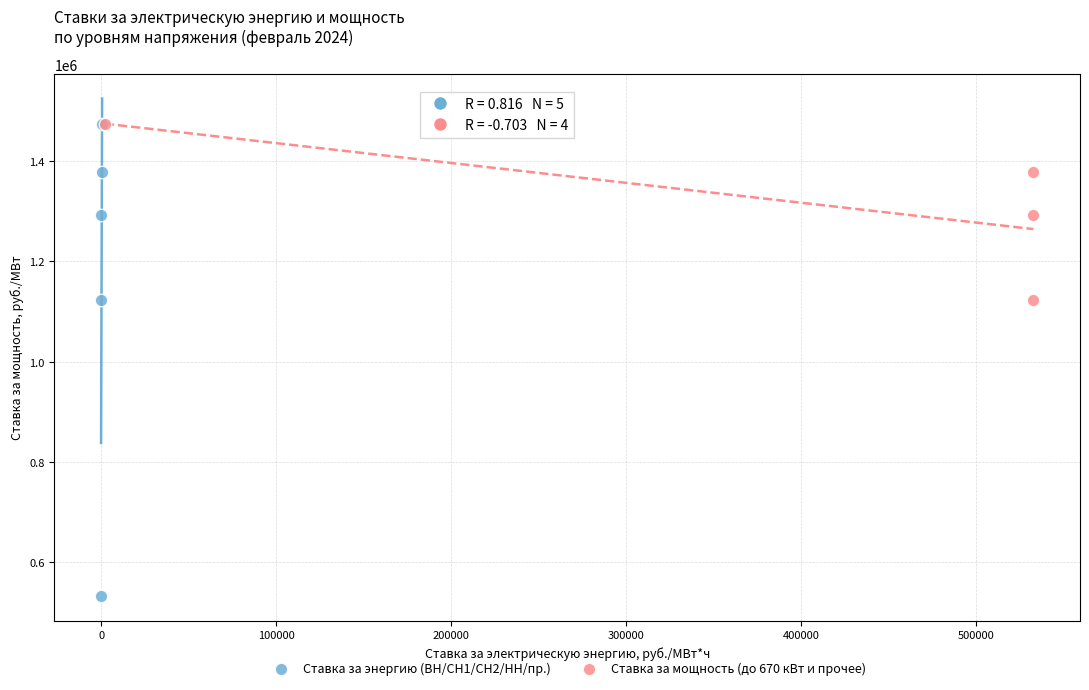

Which series contains the lowest Y value?

Ставка за энергию (ВН/СН1/СН2/НН/пр.)